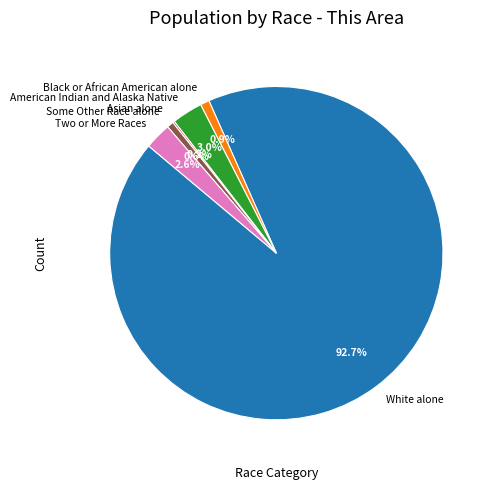

What is the total percentage of Black or African American alone and American Indian and Alaska Native?

3.9%